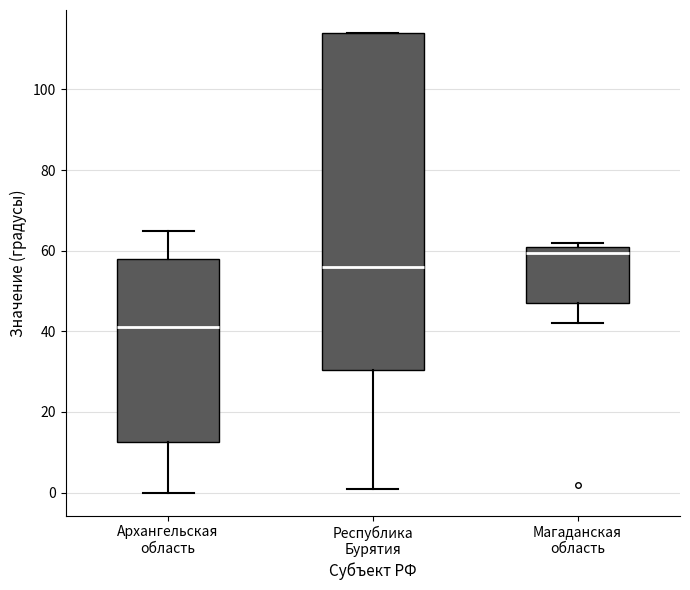

Which box has the lowest median line?

Архангельская область